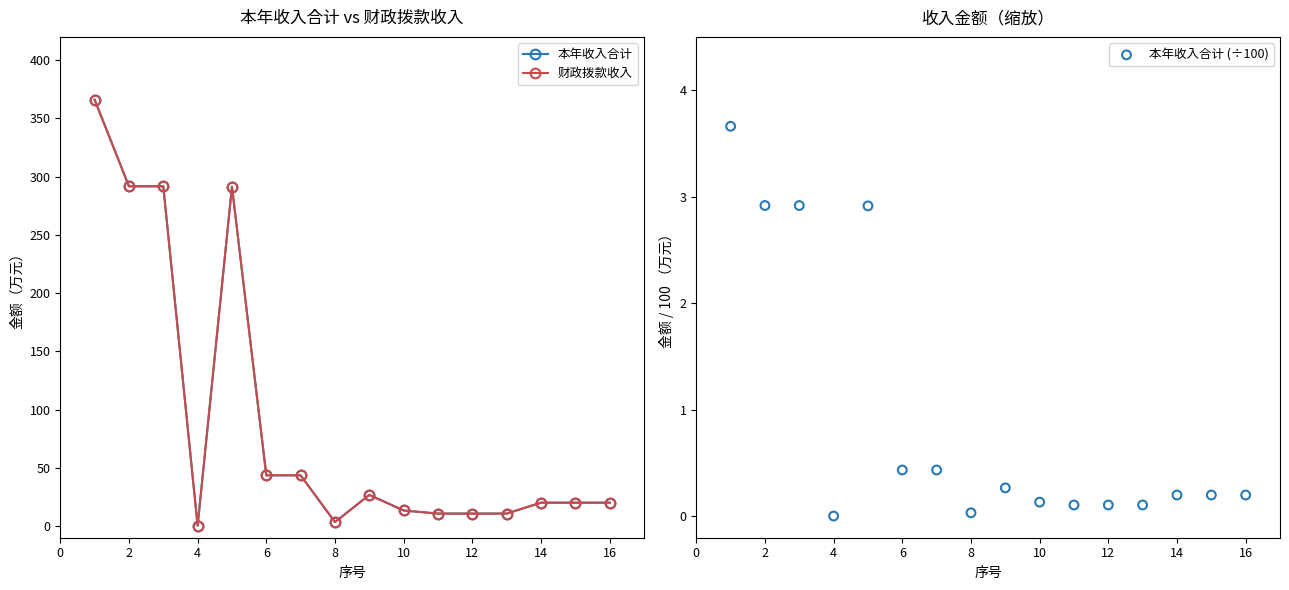

Which series has the widest spread of Y values?

本年收入合计